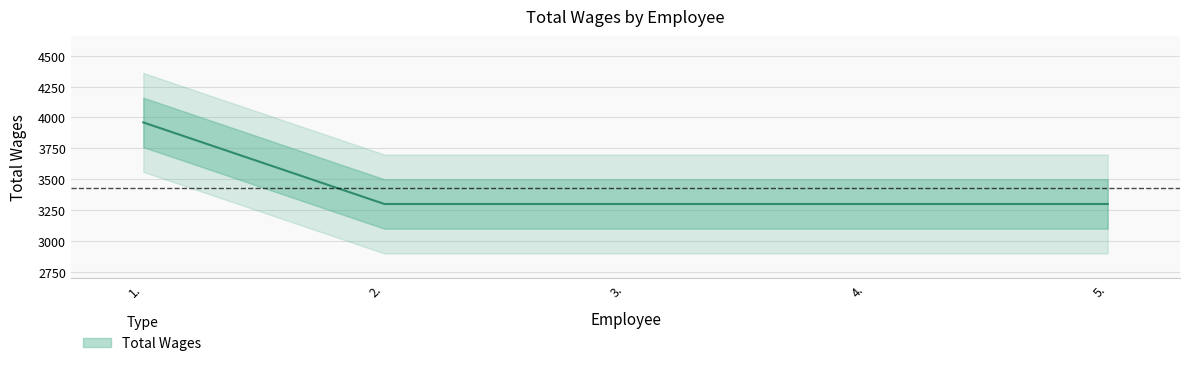

What is the label of the 4th point from the right?

2.